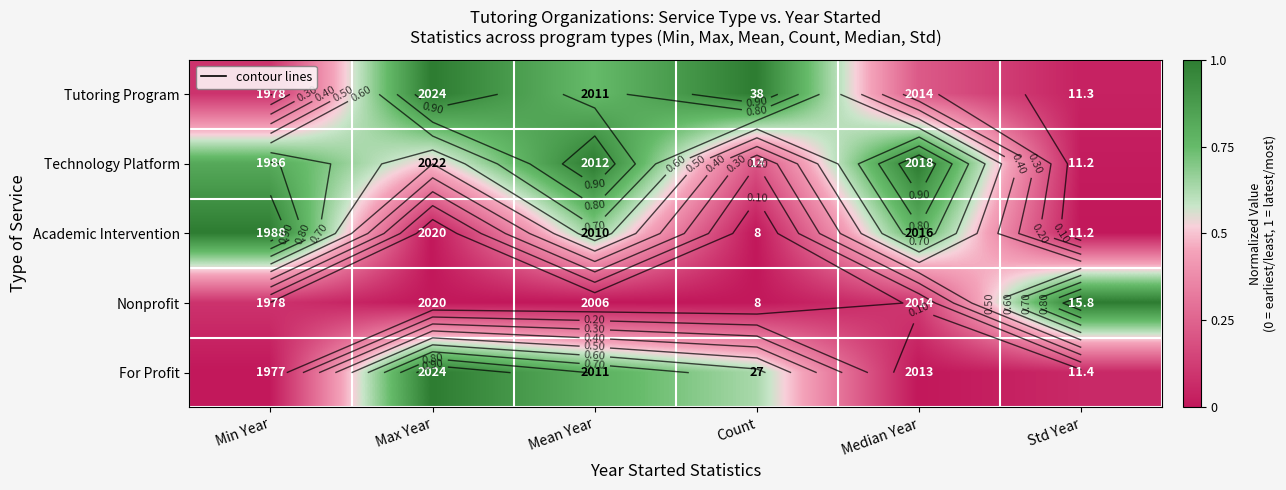

How many categories are shown in the chart?

6